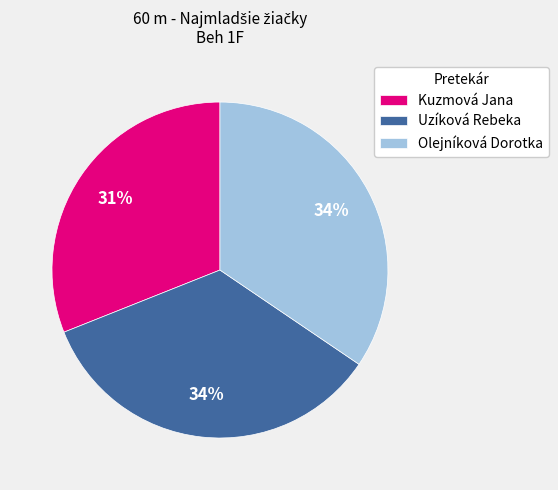

To the nearest percent, what percentage of the pie is Uzíková Rebeka?

34%